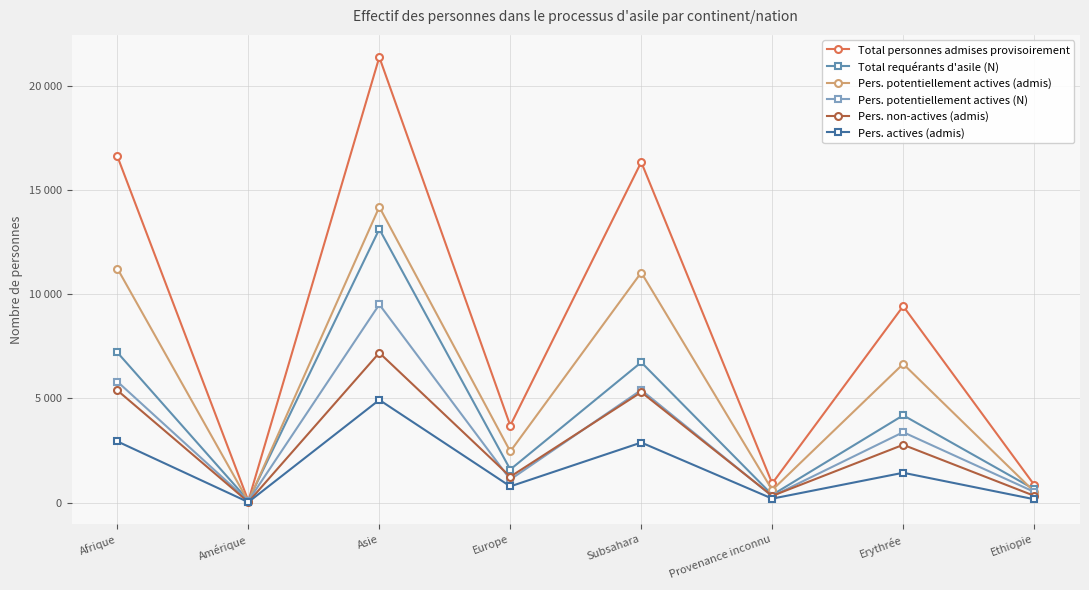

What is the total value across all series at Subsahara?

47685